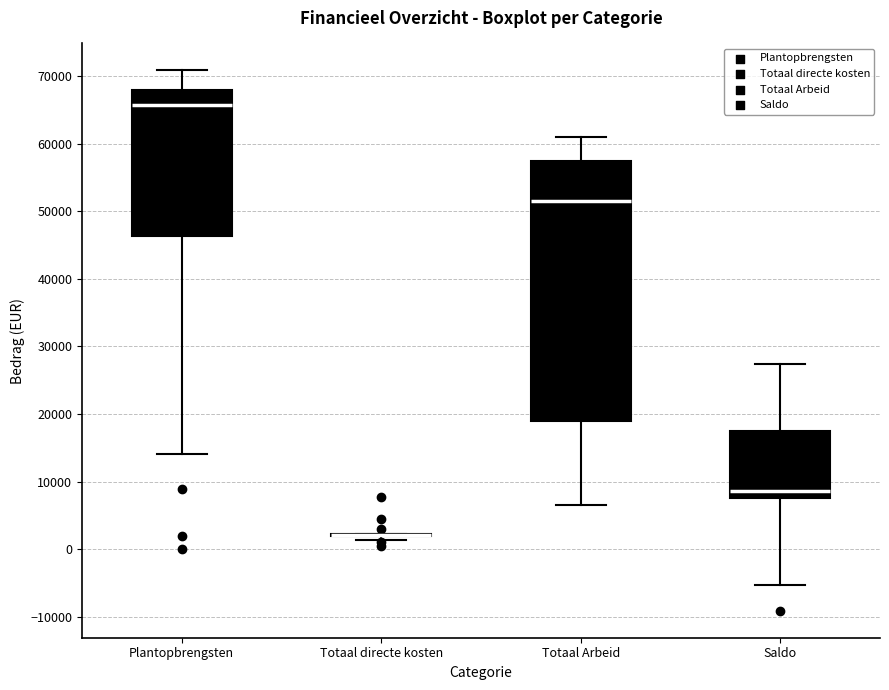

Where is the lower edge of the box for Saldo on the y-axis? The values are not printed on the chart, so give them approximately, as read against the axis.

8000